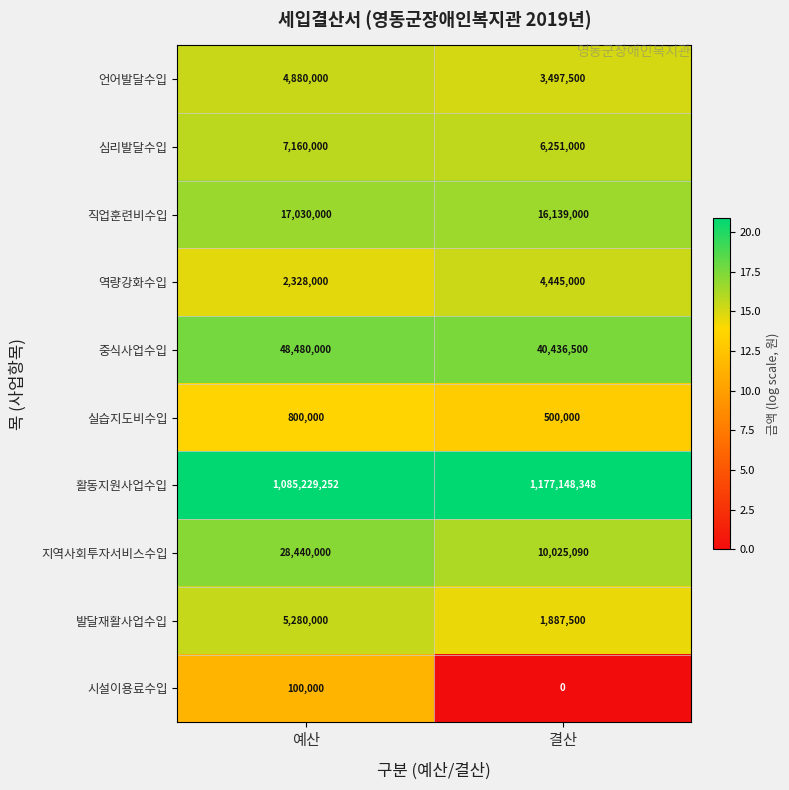

Rank the categories by 실습지도비수입 value from highest to lowest.

예산, 결산